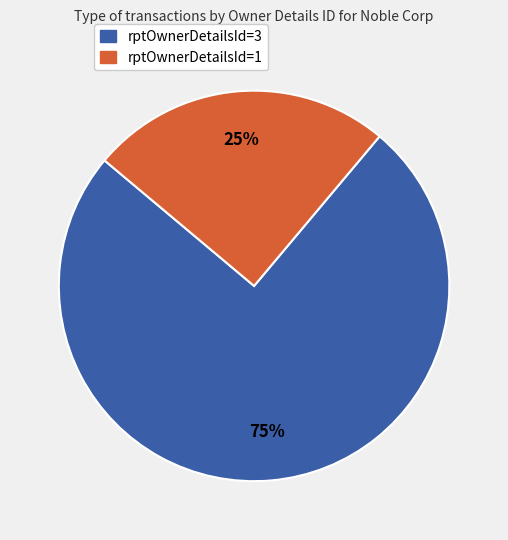

What percentage is the rptOwnerDetailsId=3 slice, to the nearest percent?

75%